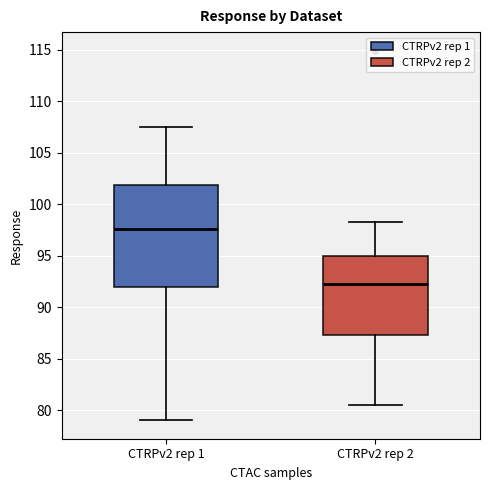

Reading left to right, transcribe this box plot: for each box, give where its median line is, the range the box spans, and where its two whiskers end, as read against the y-axis. The values are not printed on the chart, so give them approximately, as read against the axis.

CTRPv2 rep 1: median 97.5, box 92.0 to 102.0, whiskers 79.0 to 107.5
CTRPv2 rep 2: median 92.0, box 87.5 to 95.0, whiskers 80.5 to 98.0